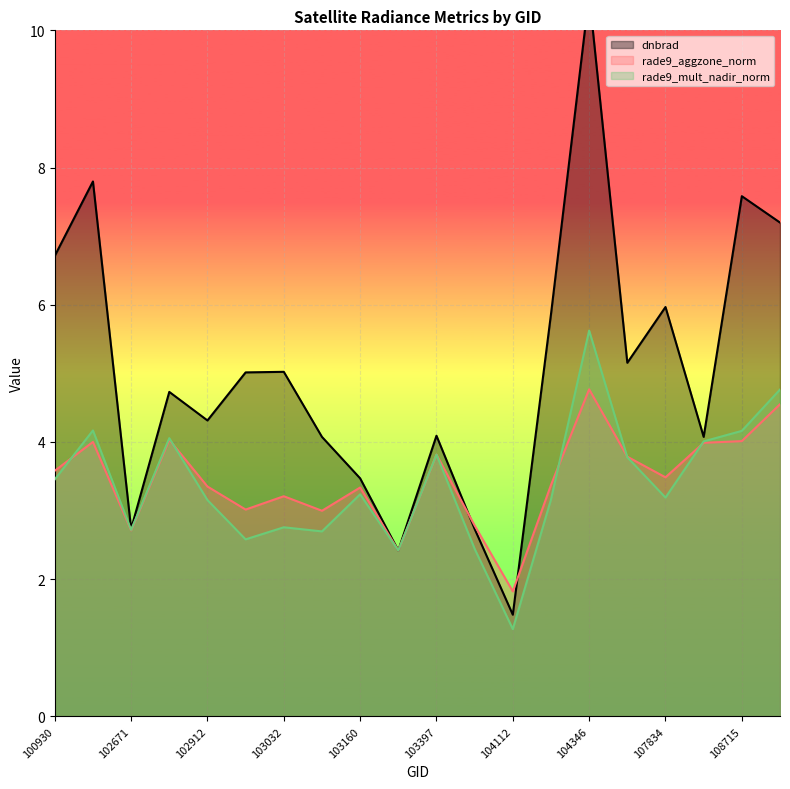

List the series in order of their peak value, lowest first.

rade9_aggzone_norm, rade9_mult_nadir_norm, dnbrad